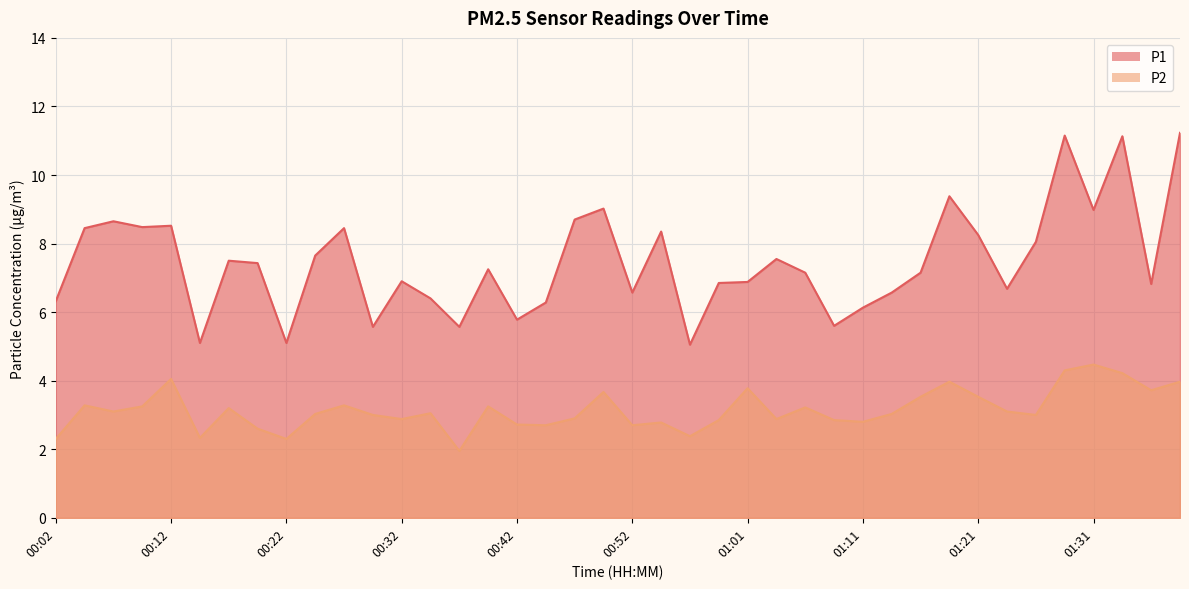

Does the chart display data point markers on the line(s)?

No